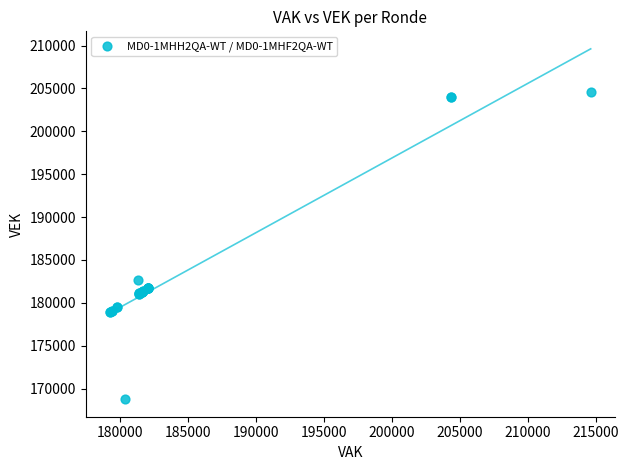

What Y value in the scatter plot is closest to 186687?

182643